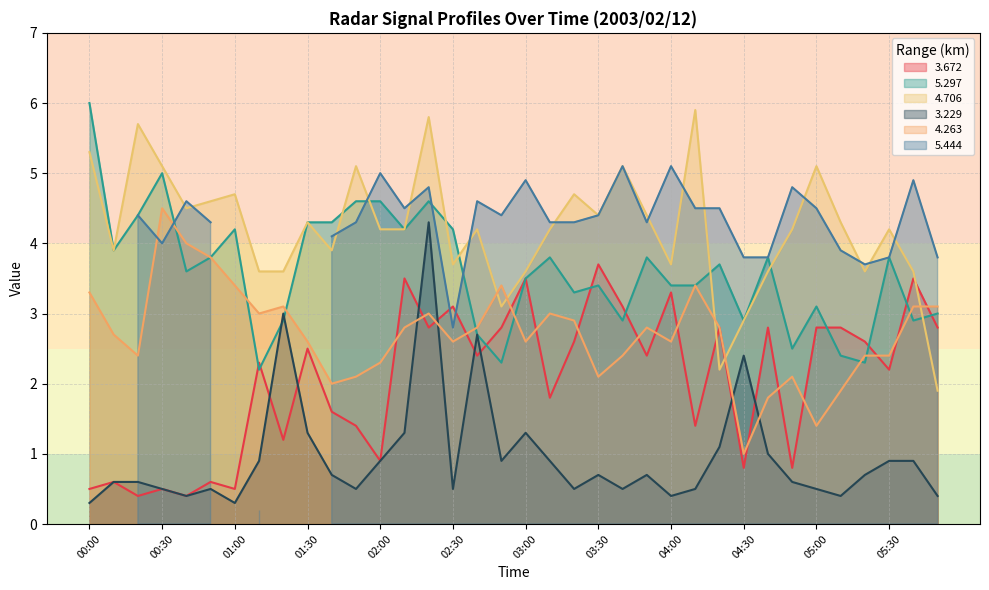

Which category has the lowest value across all series?

00:00